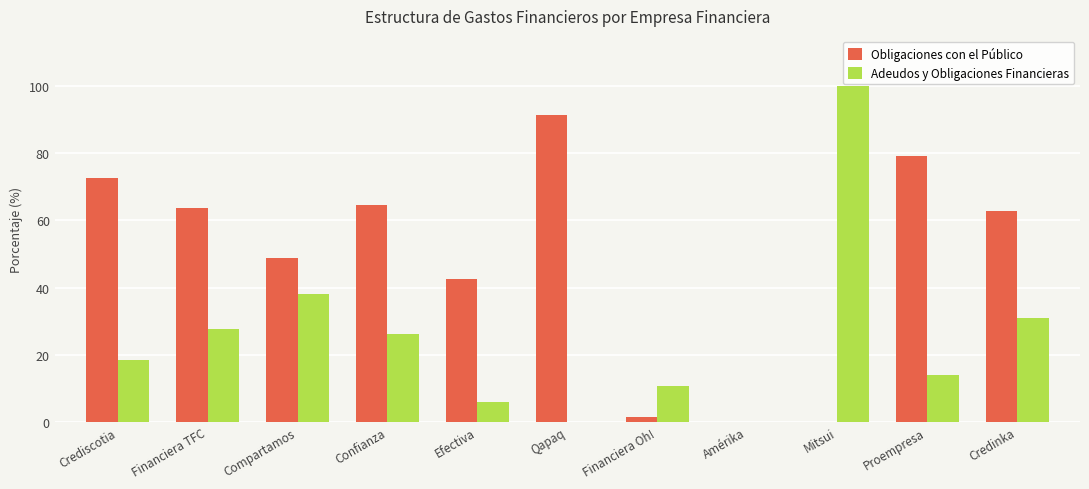

Are the bars horizontal?

No